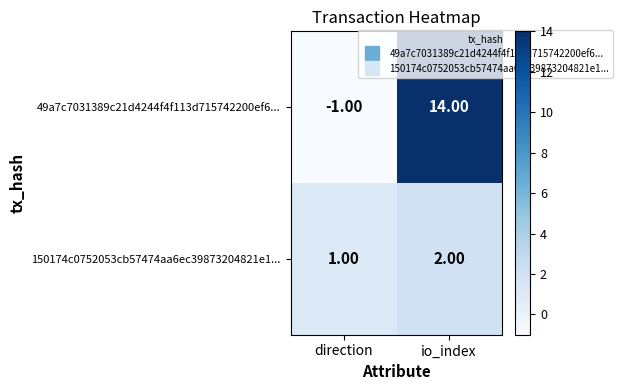

Rank the categories by 49a7c7031389c21d4244f4f113d715742200ef6... value from lowest to highest.

direction, io_index